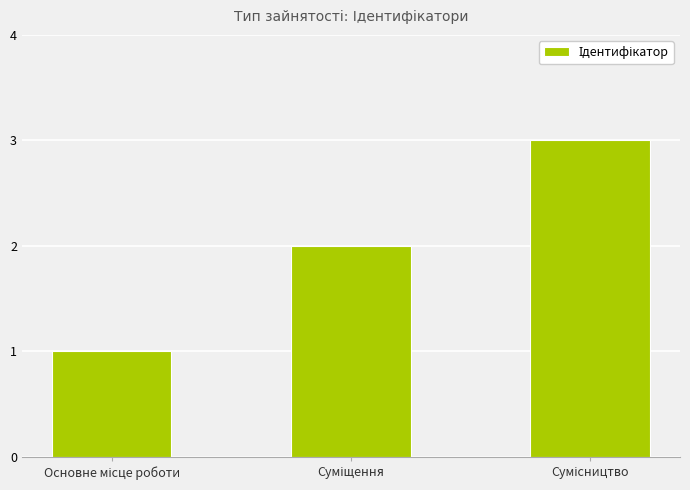

What is the maximum value shown in the chart?

3